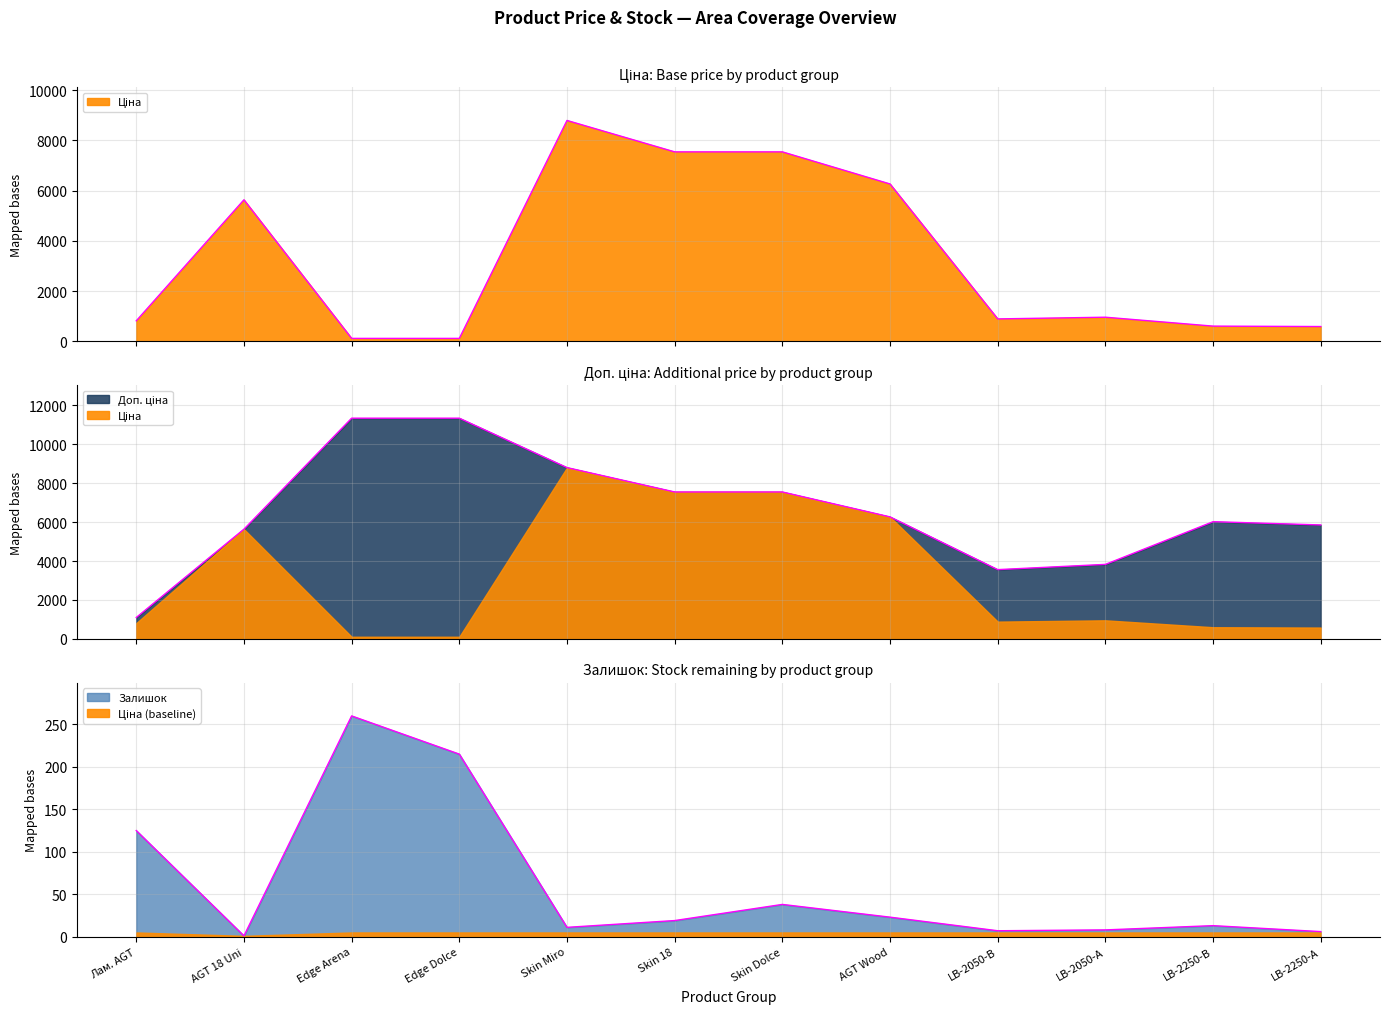

Does the chart display data point markers on the line(s)?

No